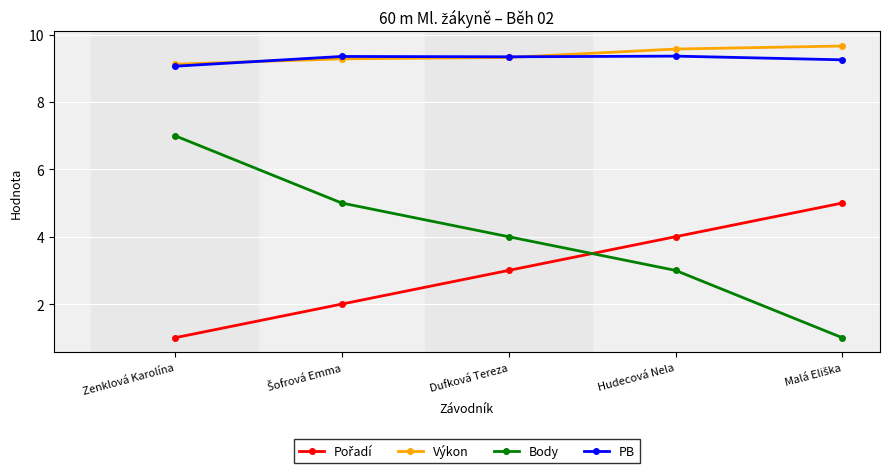

At which label is PB closest to 9?

Zenklová Karolína